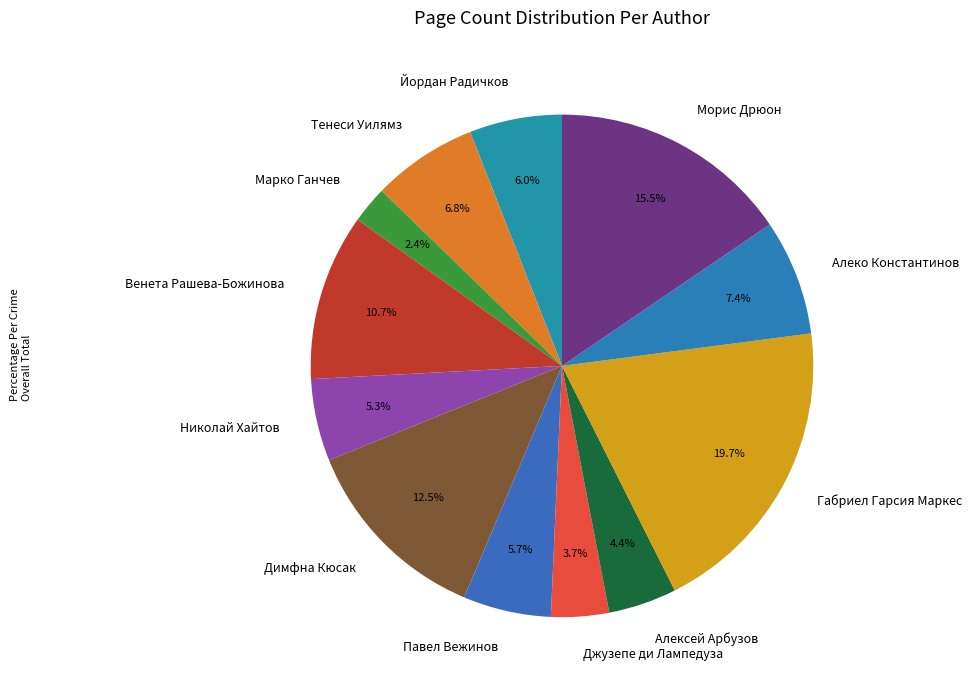

Is Венета Рашева-Божинова the majority of the pie?

No